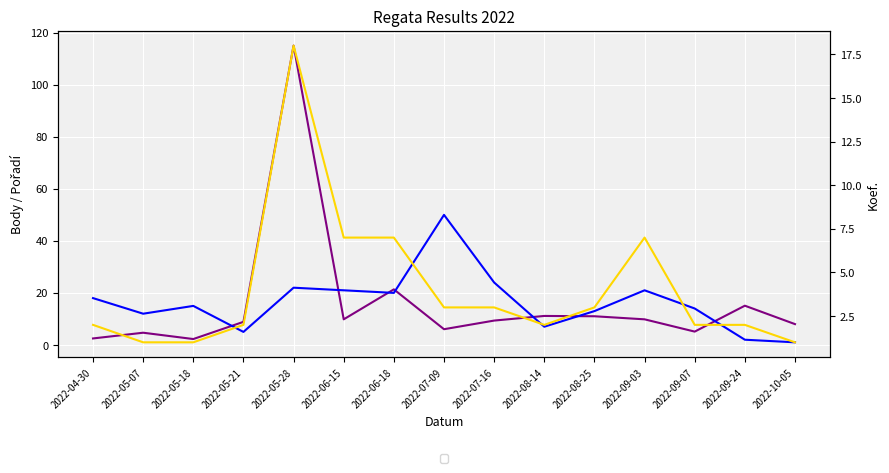

At which label does Pořadí first exceed 15?

2022-04-30